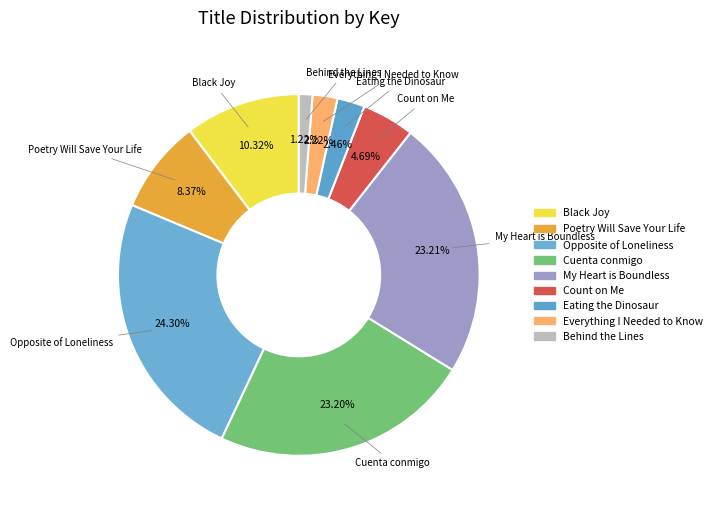

Count the number of slices in the pie.

9